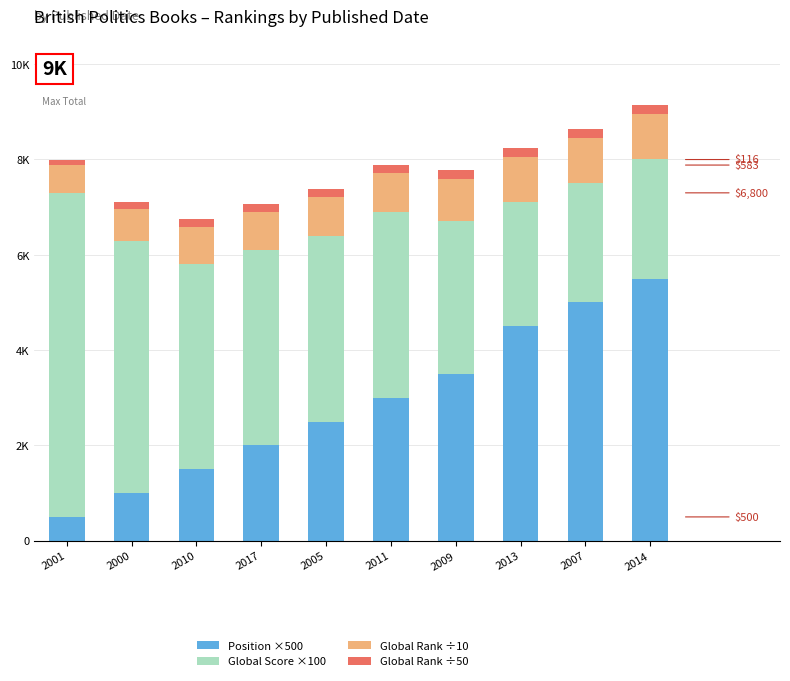

Does the chart contain stacked bars?

Yes